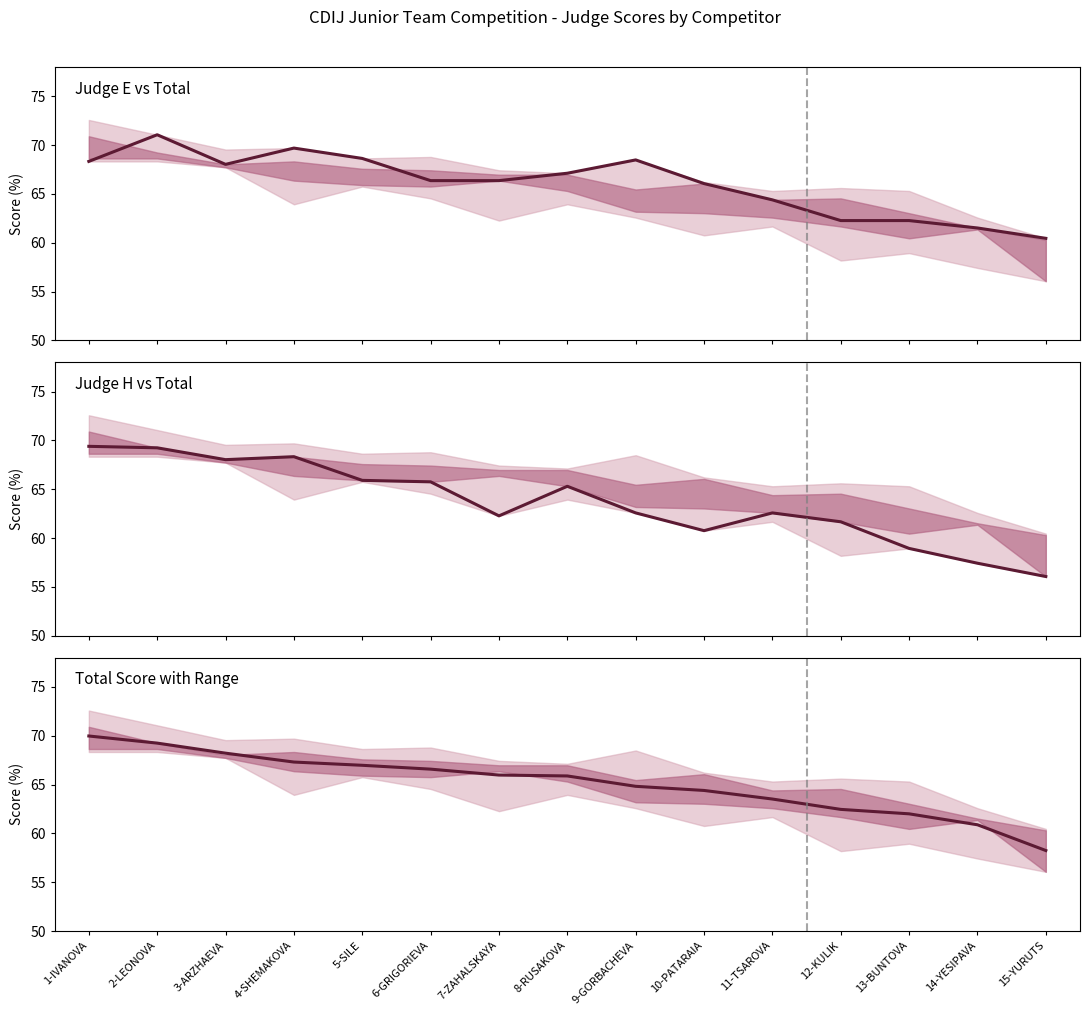

Rank the series by their average value, from highest to lowest.

Judge E (%), Total (%), Judge H (%)